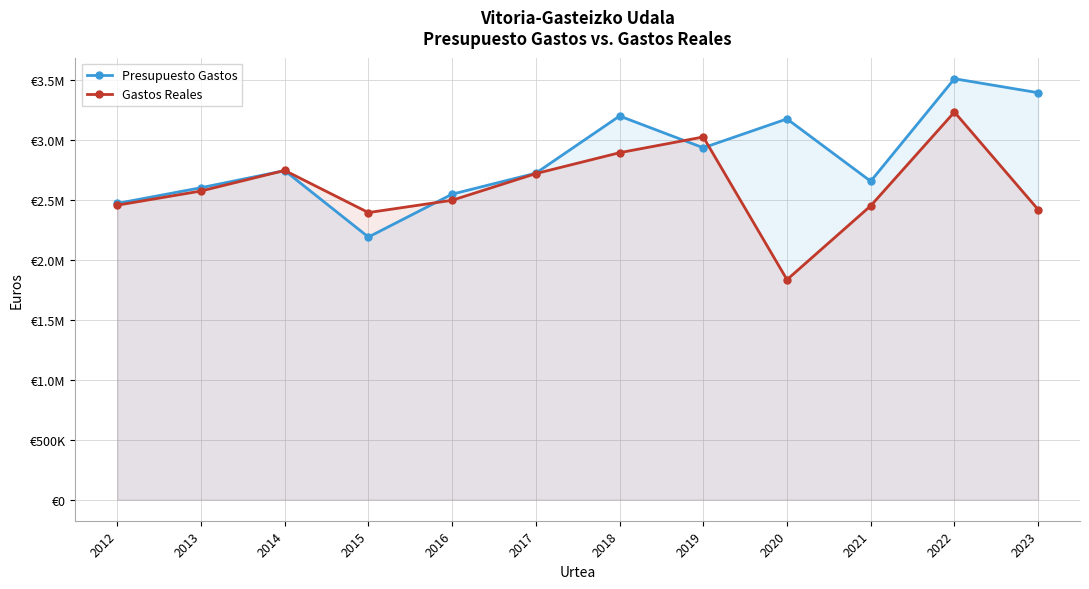

What is the difference between the maximum and minimum values in the Gastos Reales series?

1398920.4